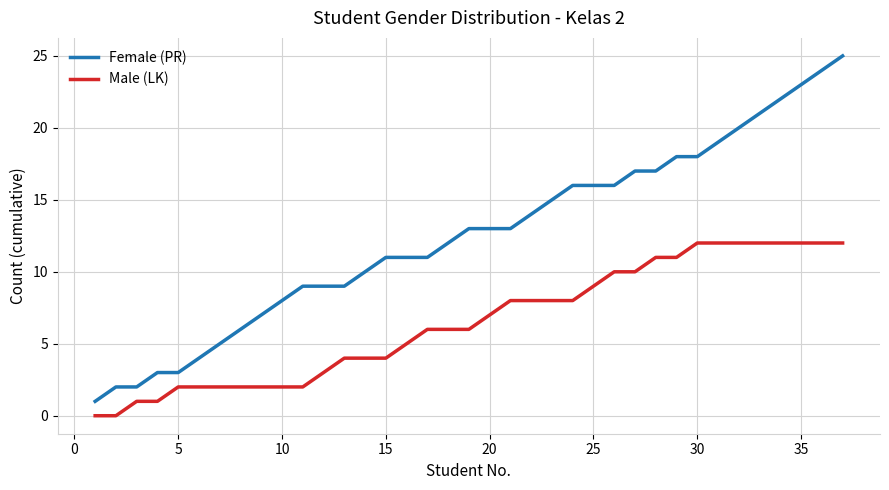

True or false: Male (LK) and Female (PR) cross at least once.

False